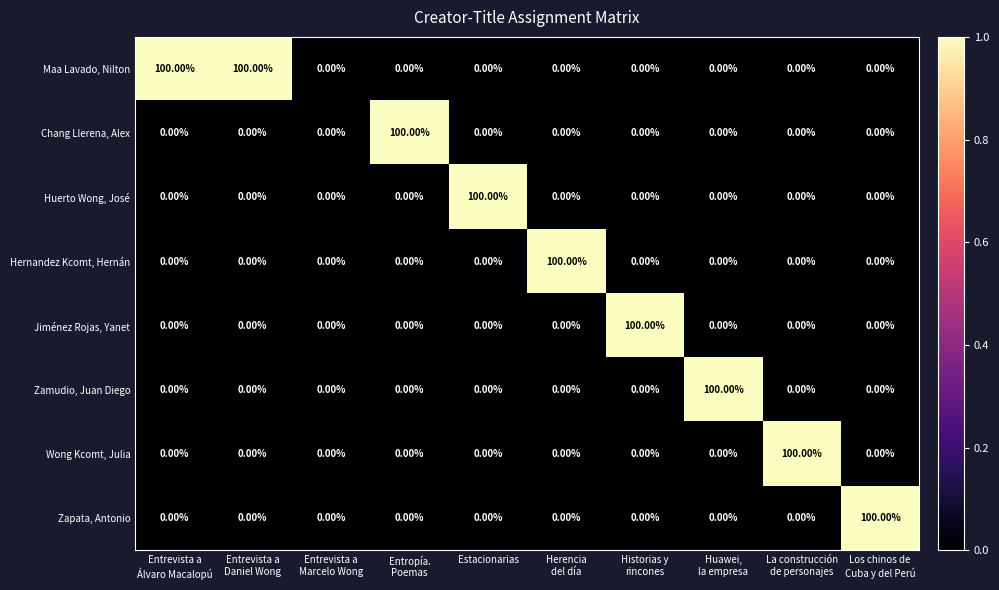

What is the average value of the Huerto Wong, José series?

10